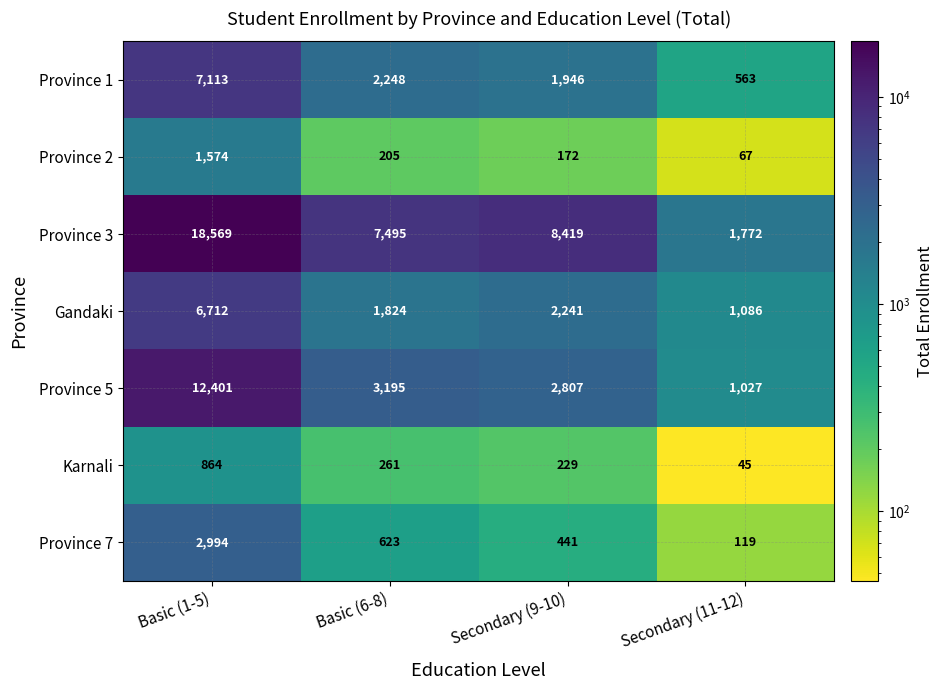

What is the sum of all Province 2 values?

2018